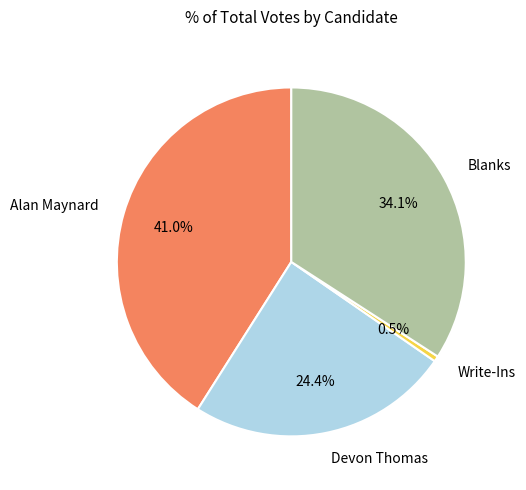

To the nearest percent, what is the combined percentage of Write-Ins and Devon Thomas?

25%